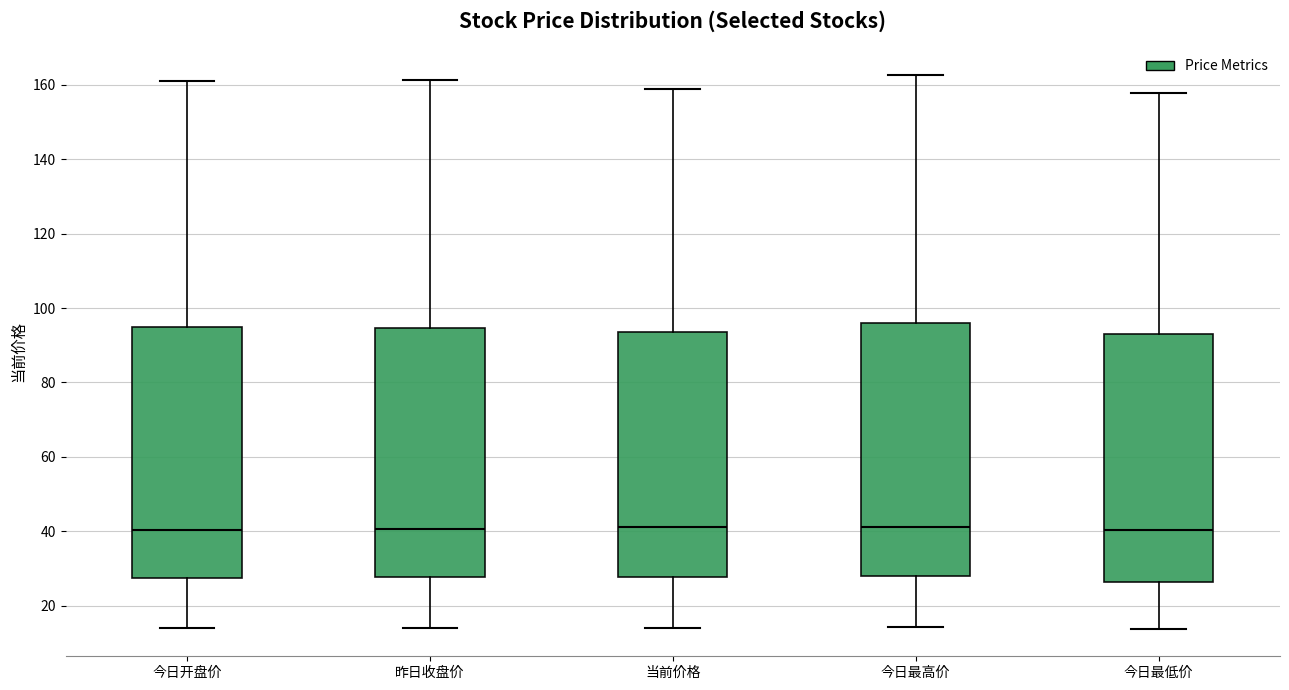

Reading left to right, read every box against the y-axis: the position of its median line, the range the box covers, and the ends of its whiskers. The values are not printed on the chart, so give them approximately, as read against the axis.

今日开盘价: median 40, box 28 to 94, whiskers 14 to 160
昨日收盘价: median 40, box 28 to 94, whiskers 14 to 162
当前价格: median 42, box 28 to 94, whiskers 14 to 158
今日最高价: median 42, box 28 to 96, whiskers 14 to 162
今日最低价: median 40, box 26 to 92, whiskers 14 to 158